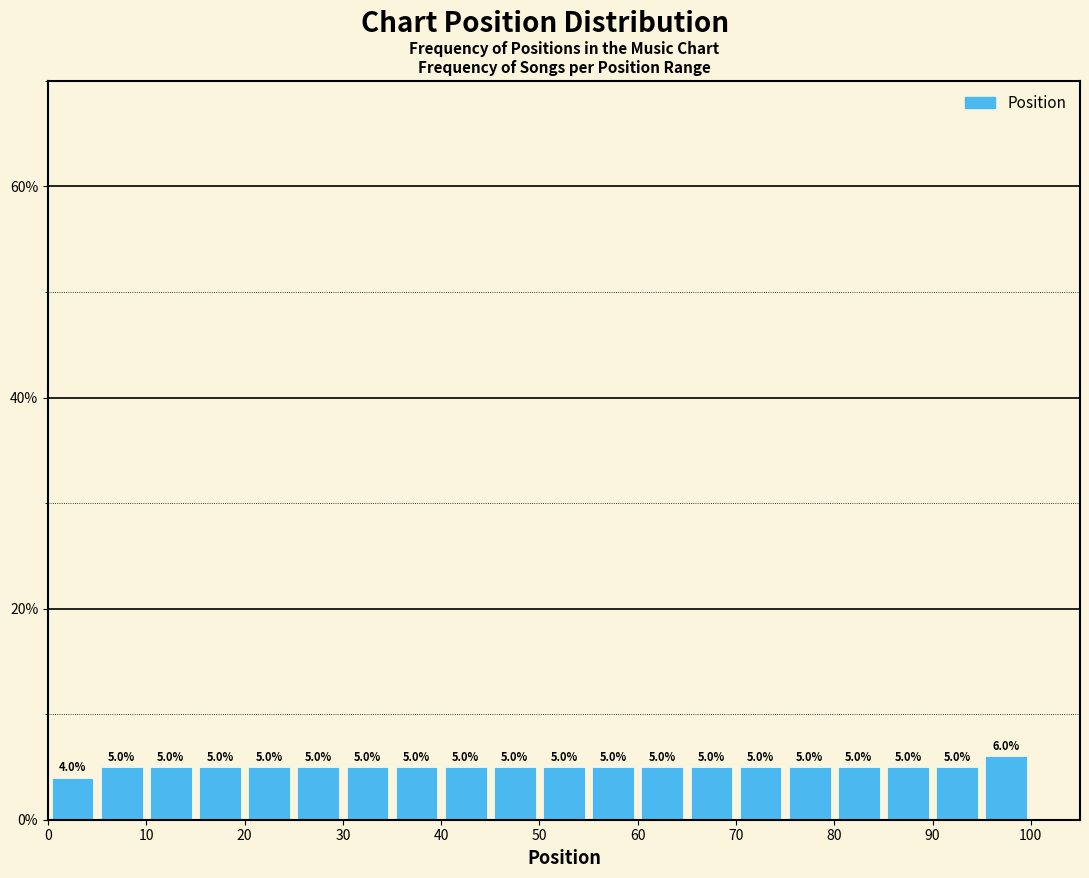

Reading left to right, transcribe this chart: for each bar, give the range it covers on the x-axis and its height.

0 to 5: 4.0
5 to 10: 5.0
10 to 15: 5.0
15 to 20: 5.0
20 to 25: 5.0
25 to 30: 5.0
30 to 35: 5.0
35 to 40: 5.0
40 to 45: 5.0
45 to 50: 5.0
50 to 55: 5.0
55 to 60: 5.0
60 to 65: 5.0
65 to 70: 5.0
70 to 75: 5.0
75 to 80: 5.0
80 to 85: 5.0
85 to 90: 5.0
90 to 95: 5.0
95 to 100: 6.0